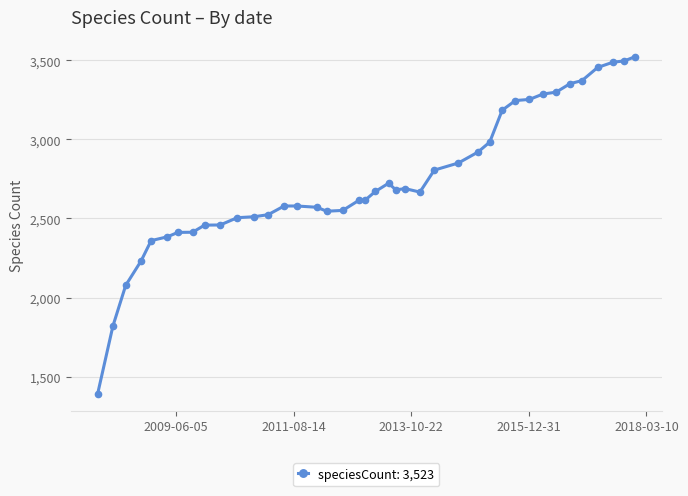

What is the difference between the second highest and second lowest values?

1677